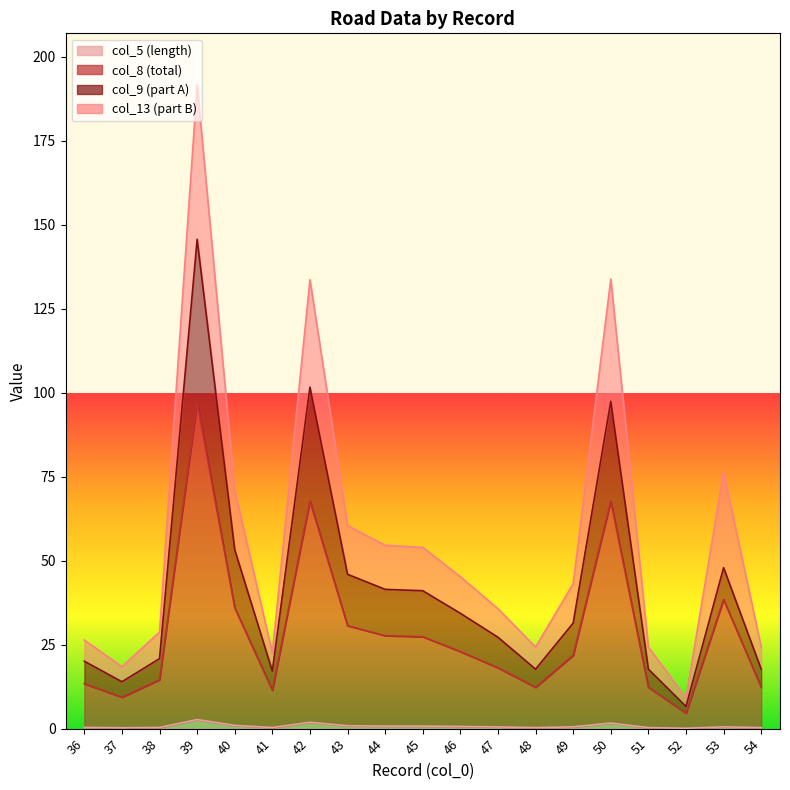

What are all the series names shown in the legend?

col_5, col_8, col_9, col_13